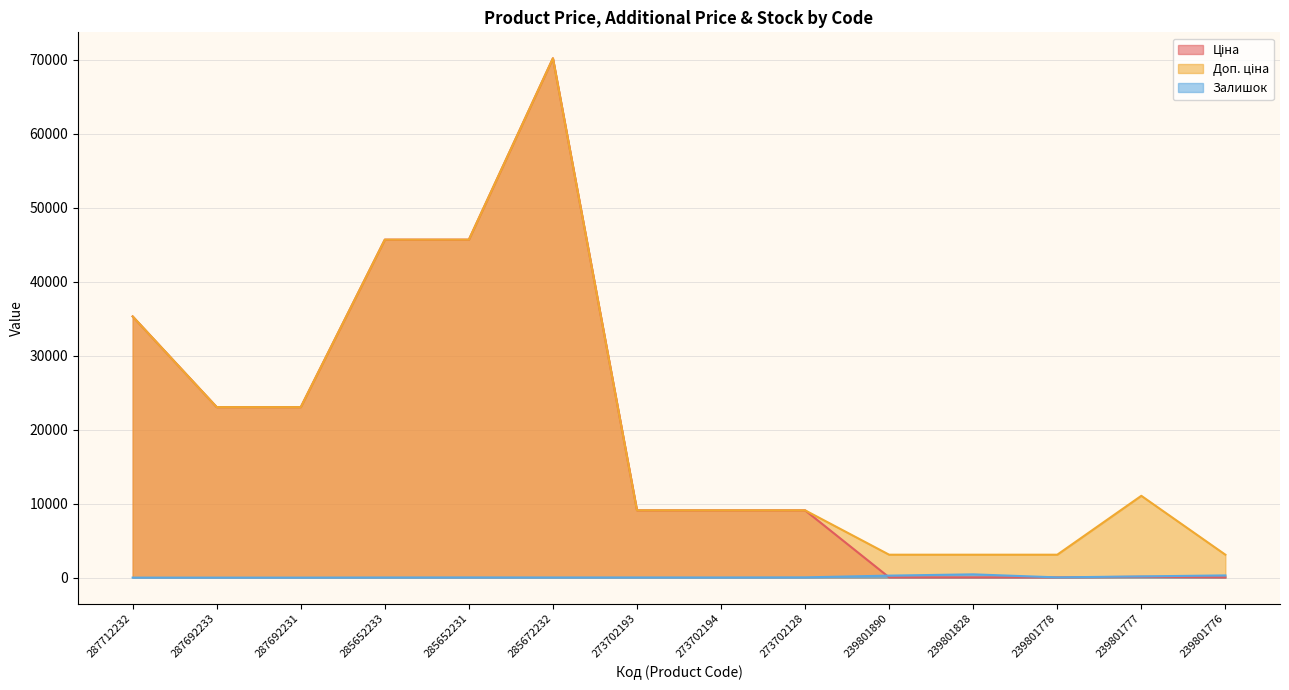

What is the difference between the Ціна values at 273702128 and 239801777?

8981.5